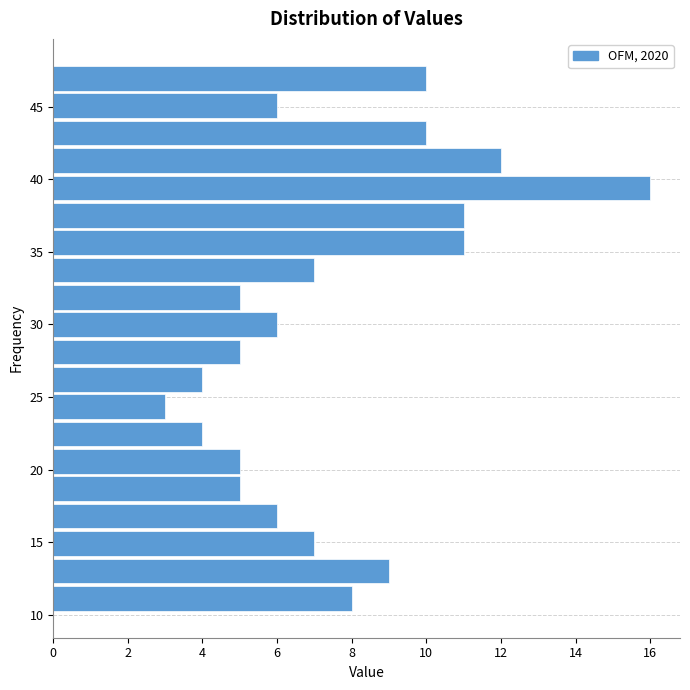

Around what value on the y-axis is the longest bar? Give the approximate position of its centre, as read against the axis.

39.5